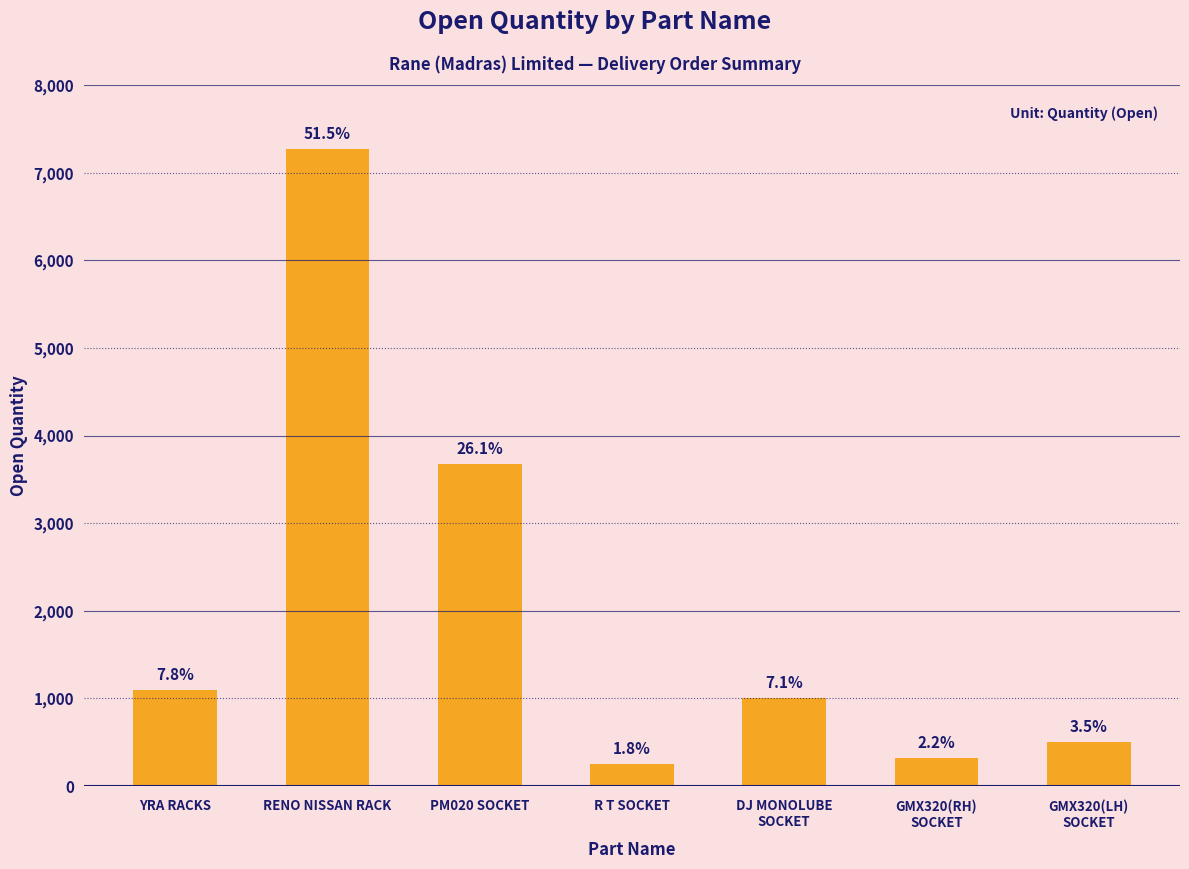

How many bars are there in total?

7